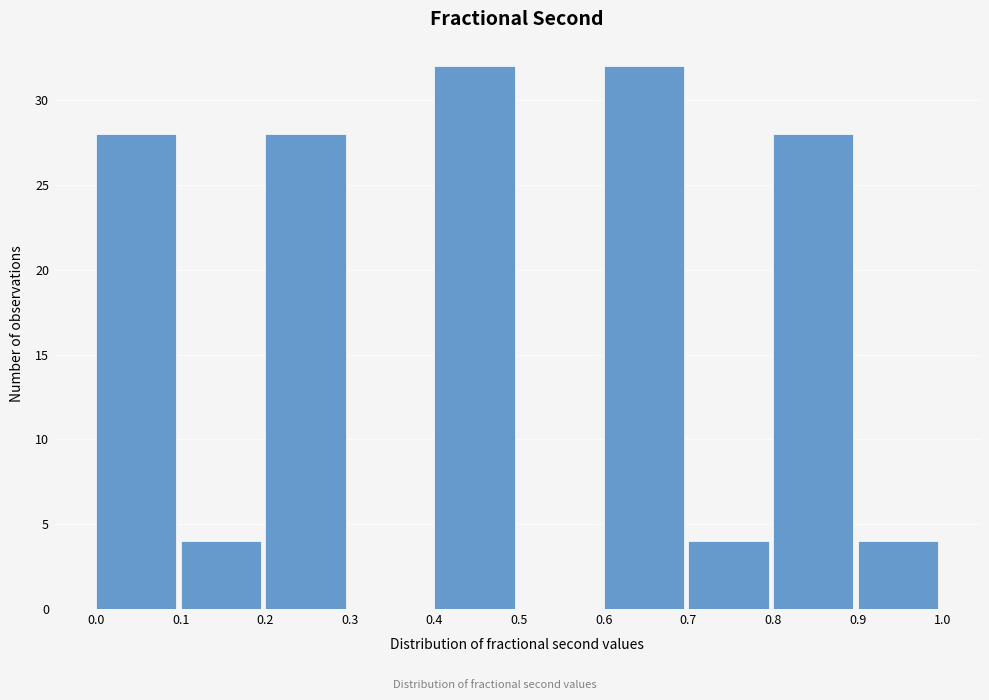

What is the height of the bar covering 0.2 to 0.3 on the x-axis? The values are not printed on the chart, so give them approximately, as read against the axis.

28